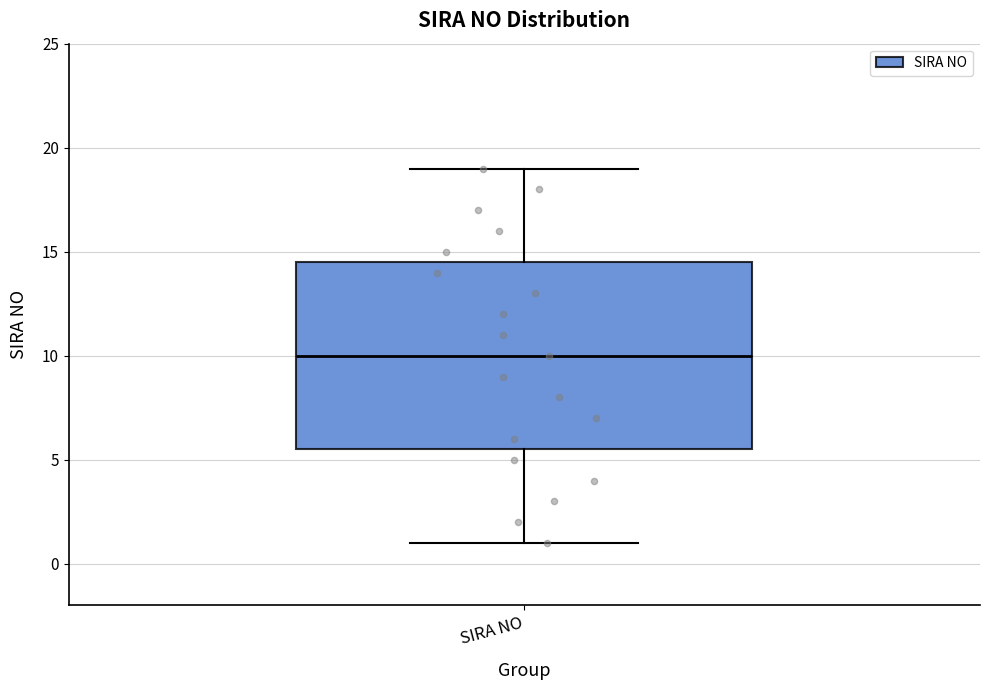

Transcribe this box plot: give where the median line is, the range the box spans, and where the two whiskers end, as read against the y-axis. The values are not printed on the chart, so give them approximately, as read against the axis.

median 10.0, box 5.5 to 14.5, whiskers 1.0 to 19.0